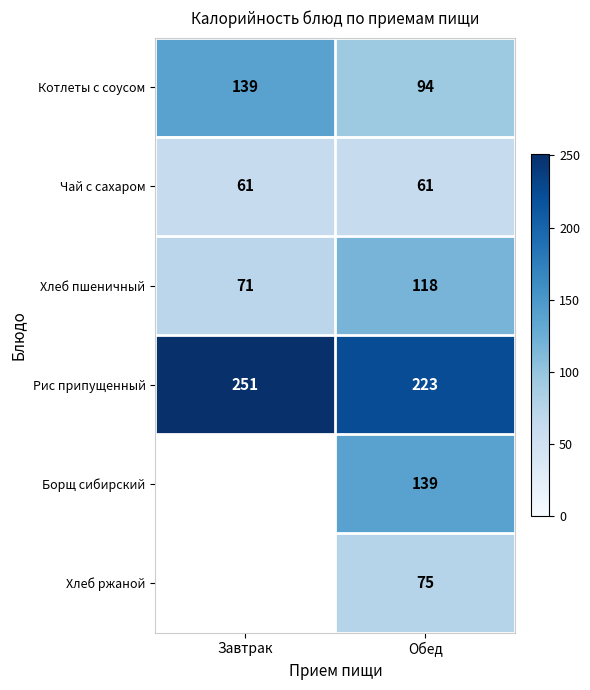

What is the smallest value displayed?

61.0